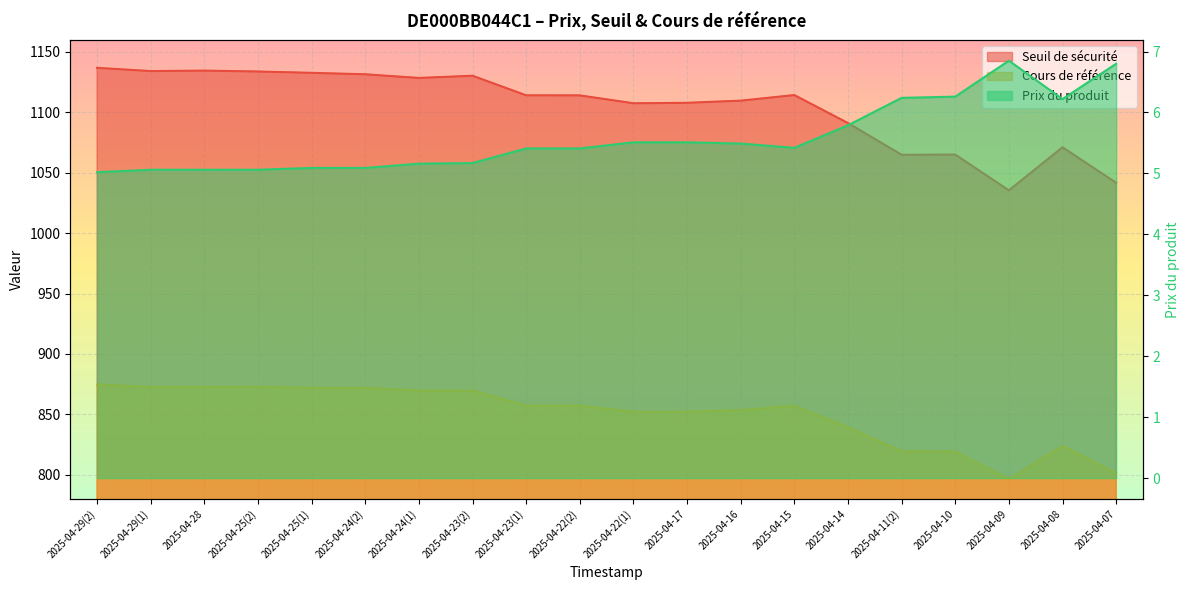

What is the label of the 7th point from the left?

2025-04-24(1)